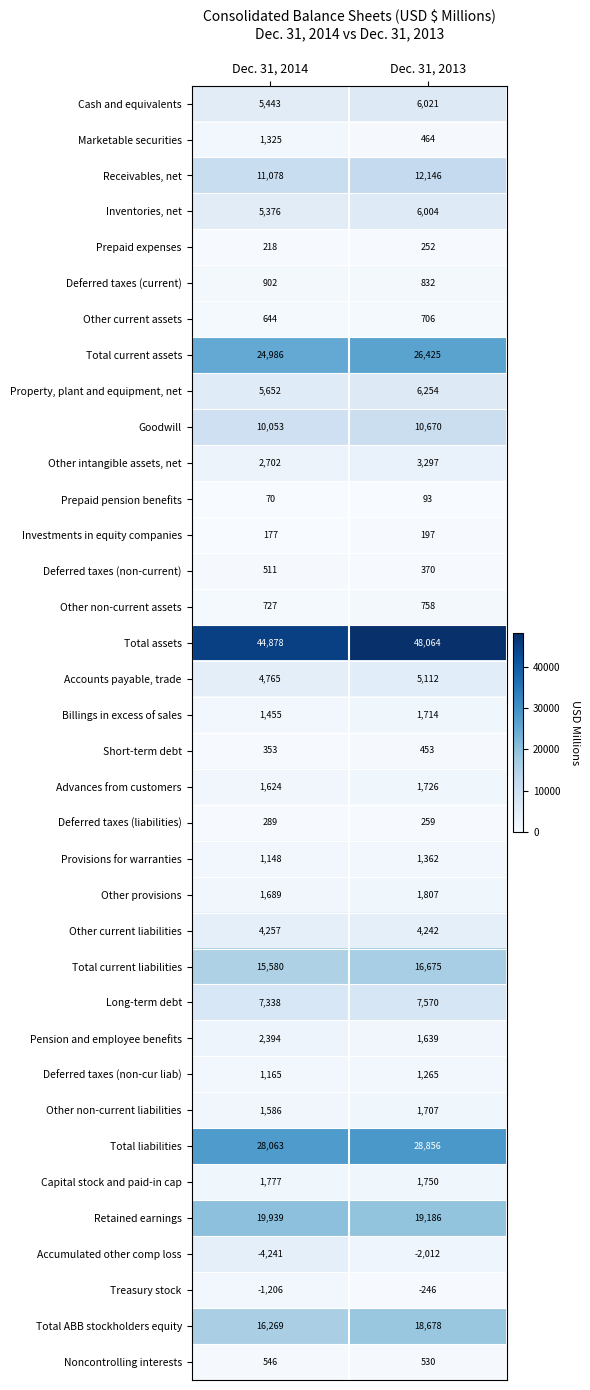

How many distinct data groups are displayed?

36